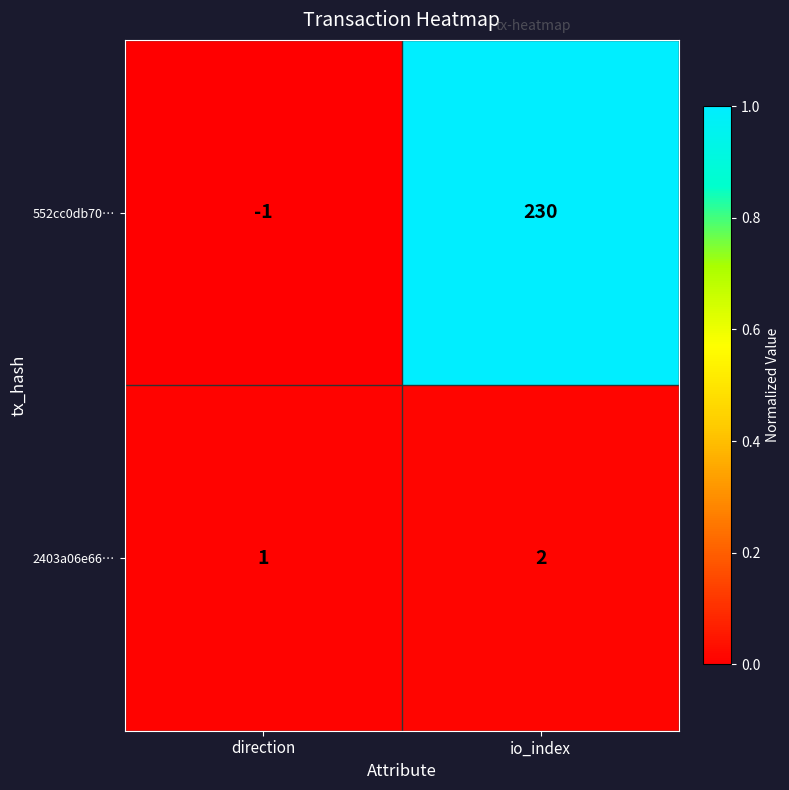

Rank the series at direction from highest to lowest value.

2403a06e66…, 552cc0db70…